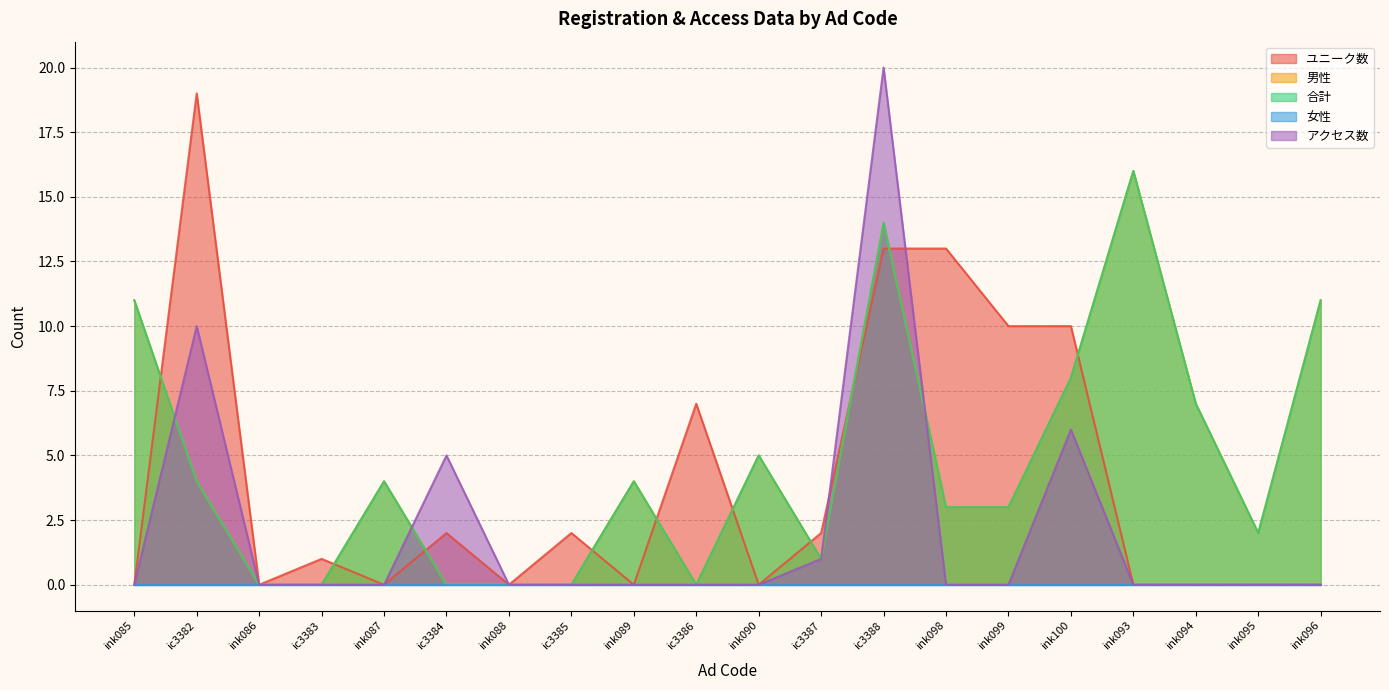

Does the chart display data point markers on the line(s)?

No